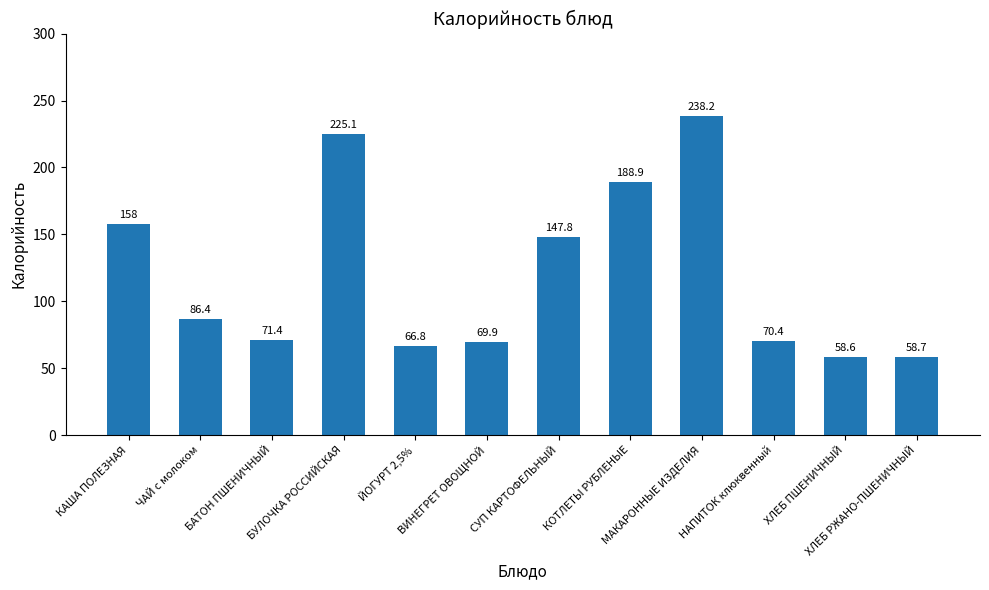

What is the ratio of the value at БАТОН ПШЕНИЧНЫЙ to the value at КОТЛЕТЫ РУБЛЕНЫЕ?

0.4